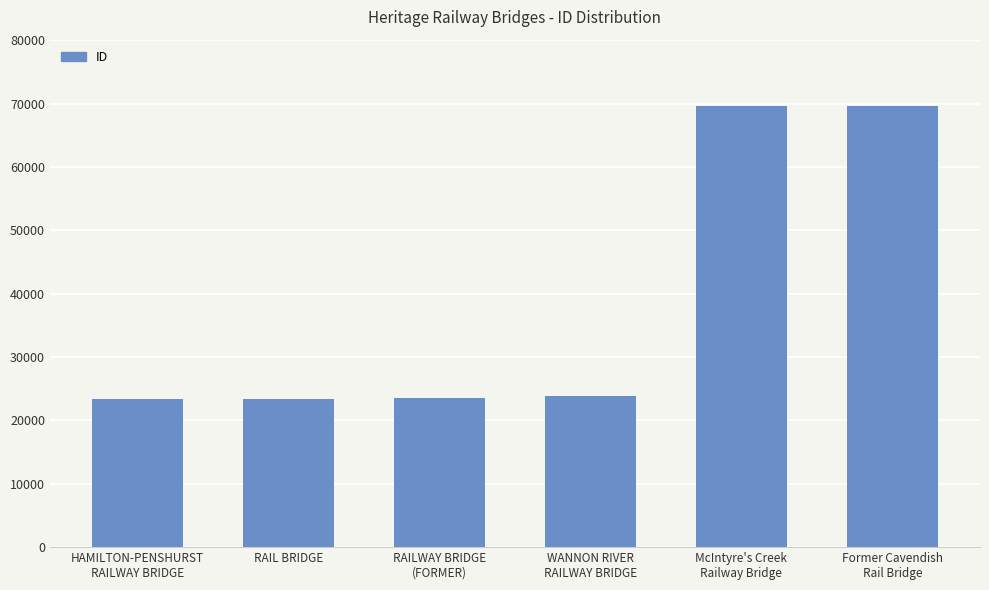

Is it true that the value at RAIL BRIDGE is 11415?

False